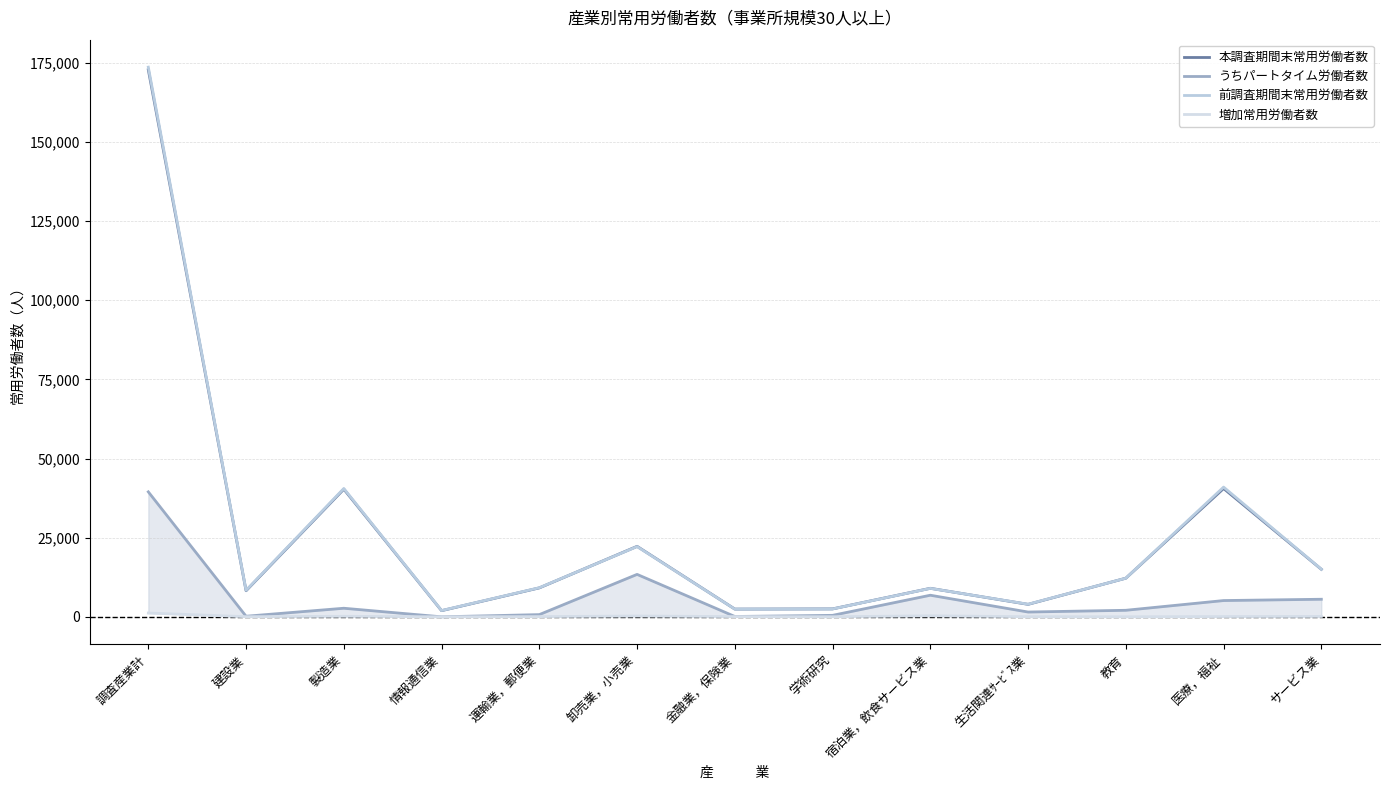

Reading left to right, transcribe all the data shown in this chart.

本調査期間末常用労働者数: 調査産業計=172822	建設業=8245	製造業=40325	情報通信業=1945	運輸業，郵便業=9143	卸売業，小売業=22266	金融業，保険業=2445	学術研究=2503	宿泊業，飲食サービス業=9011	生活関連ｻｰﾋﾞｽ業=3939	教育=12208	医療，福祉=40528	サービス業=15014
うちパートタイム労働者数: 調査産業計=39482	建設業=183	製造業=2708	情報通信業=0	運輸業，郵便業=700	卸売業，小売業=13408	金融業，保険業=105	学術研究=467	宿泊業，飲食サービス業=6822	生活関連ｻｰﾋﾞｽ業=1512	教育=2064	医療，福祉=5138	サービス業=5550
前調査期間末常用労働者数: 調査産業計=173655	建設業=8364	製造業=40542	情報通信業=1980	運輸業，郵便業=9191	卸売業，小売業=22195	金融業，保険業=2430	学術研究=2486	宿泊業，飲食サービス業=8986	生活関連ｻｰﾋﾞｽ業=3979	教育=12200	医療，福祉=40985	サービス業=15052
増加常用労働者数: 調査産業計=1191	建設業=39	製造業=158	情報通信業=0	運輸業，郵便業=62	卸売業，小売業=249	金融業，保険業=67	学術研究=20	宿泊業，飲食サービス業=314	生活関連ｻｰﾋﾞｽ業=31	教育=13	医療，福祉=82	サービス業=118